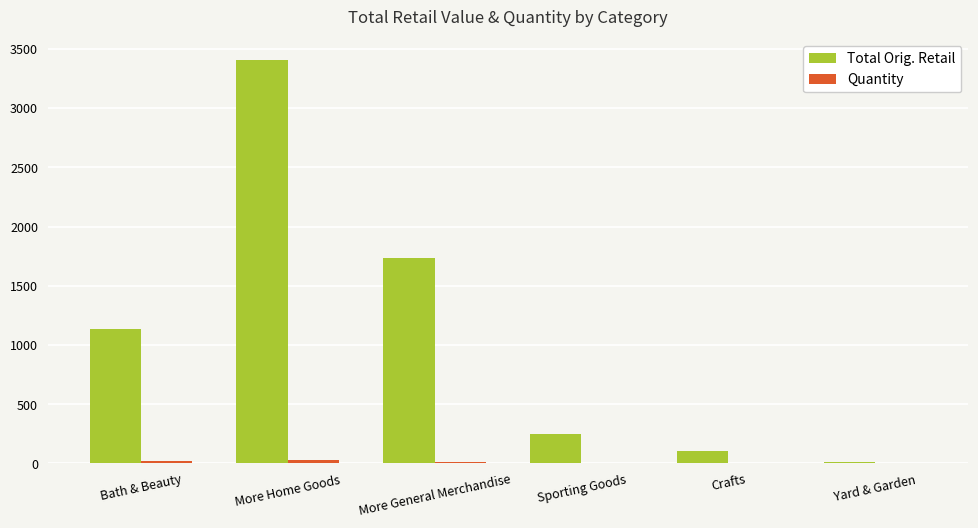

Are the bars horizontal?

No